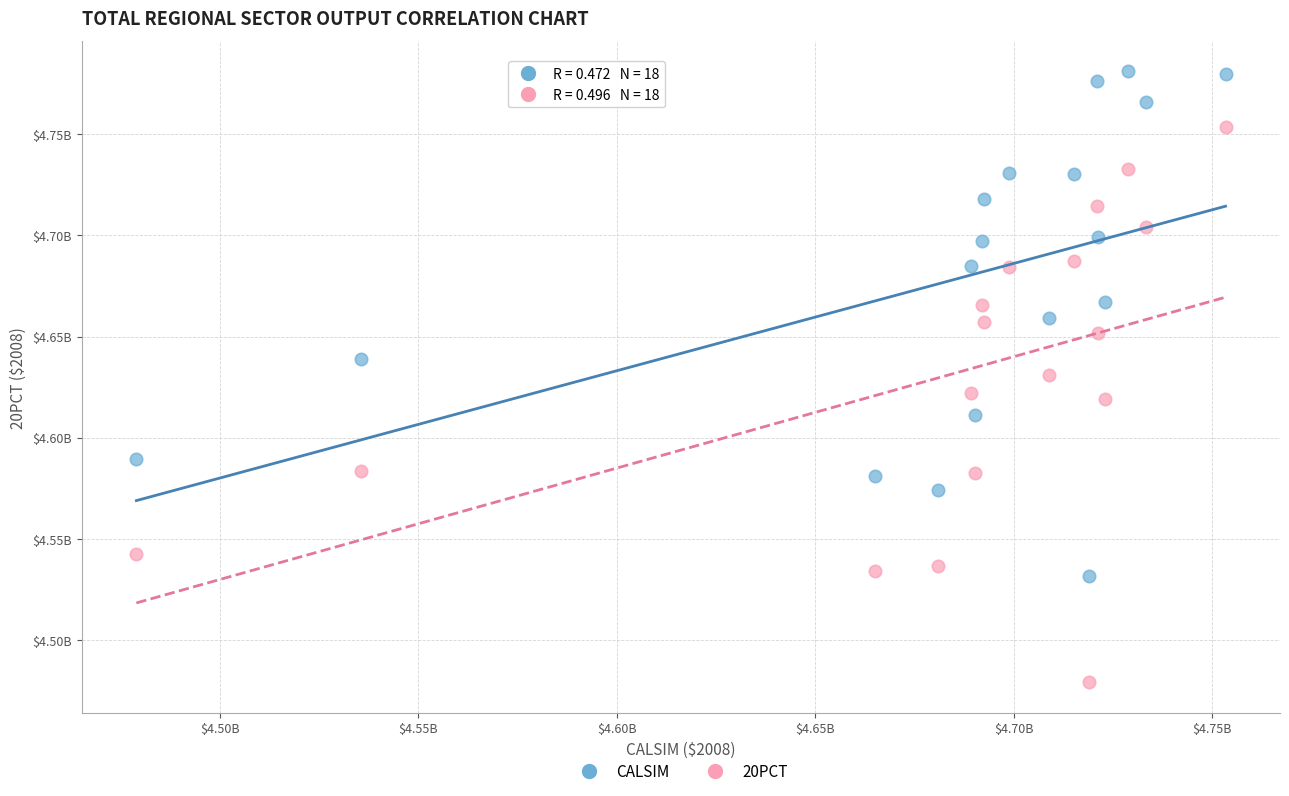

What are all the series names shown in the legend?

CALSIM, 20PCT